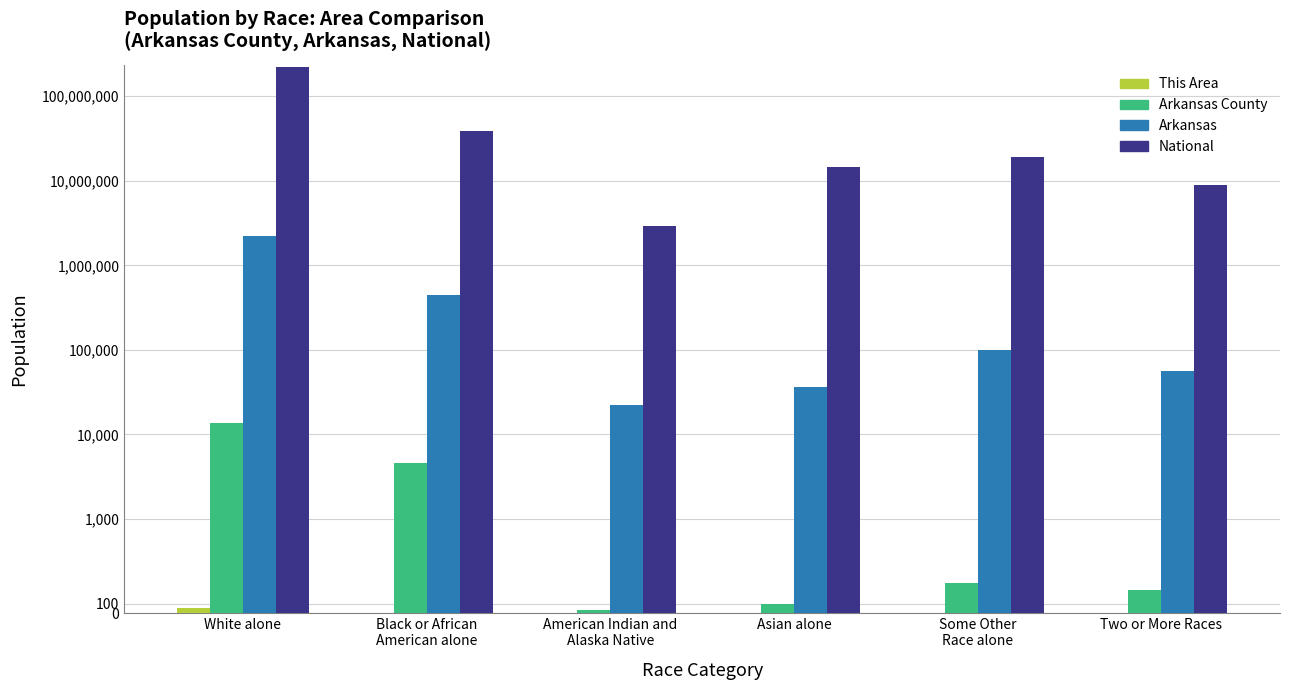

Which category has the lowest value across all series?

Black or African
American alone